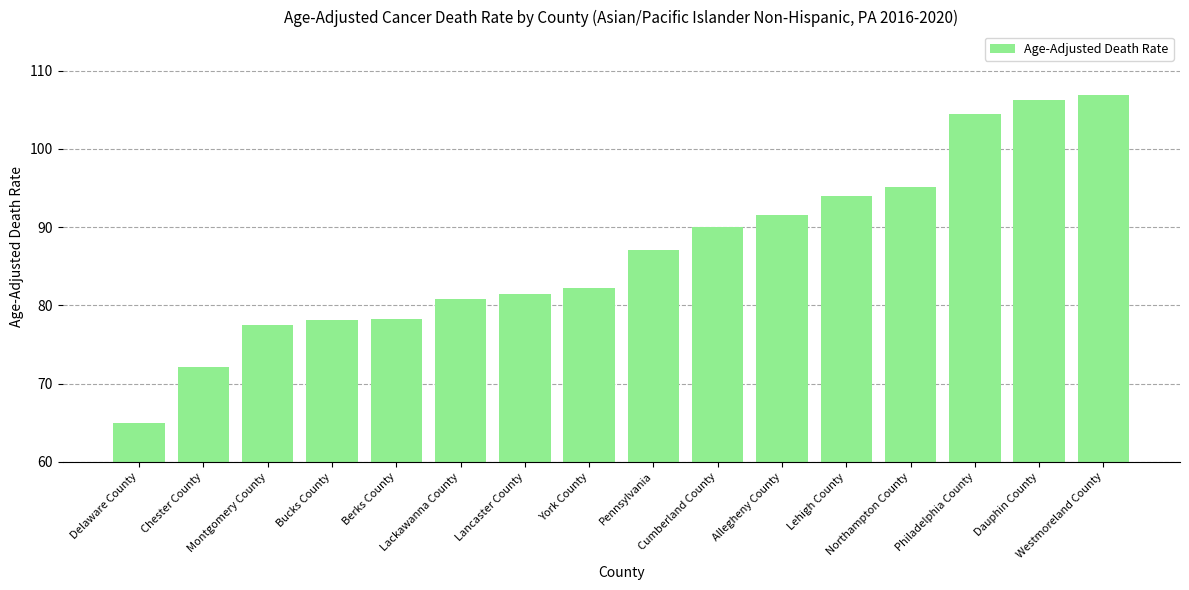

Is it true that the value at Lehigh County is 94.0?

True